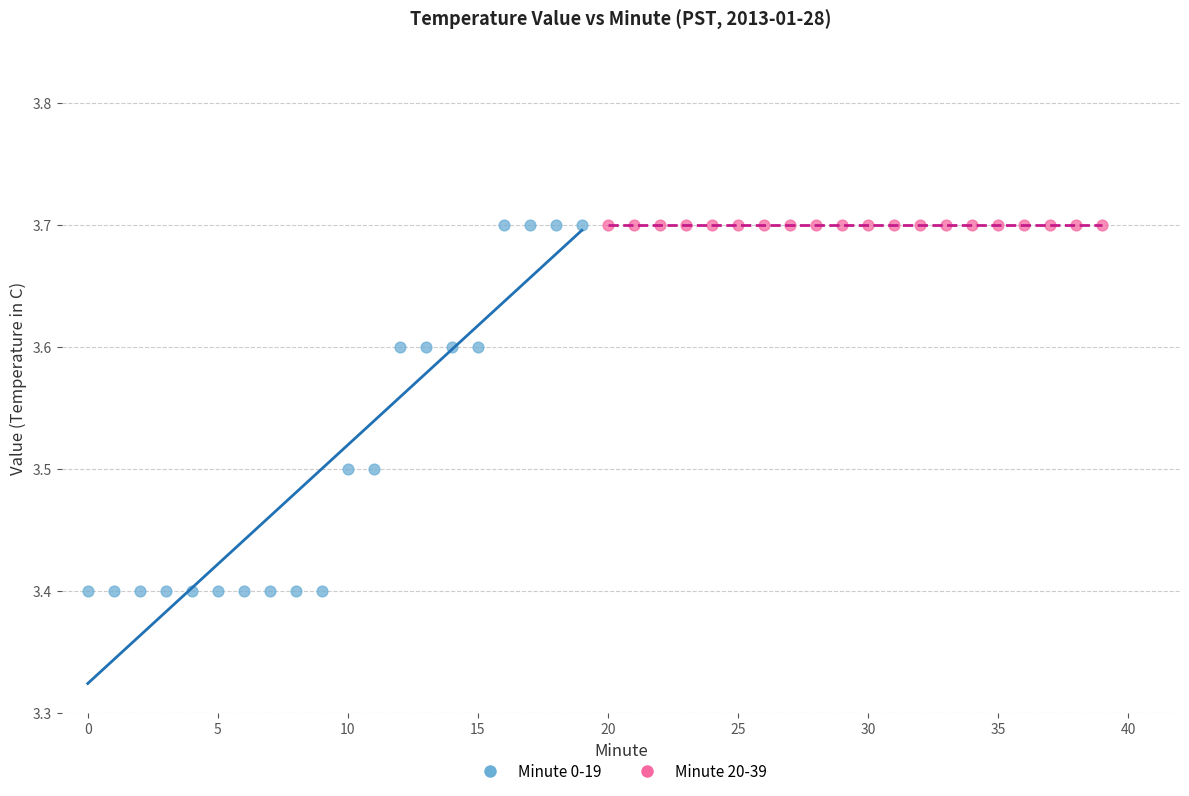

Which series reaches the minimum Y coordinate?

Minute 0-19